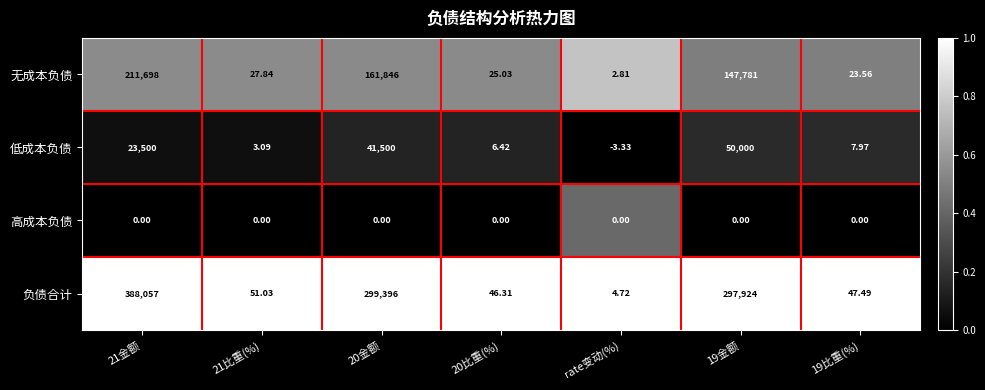

What is the maximum value shown in the chart?

388057.0